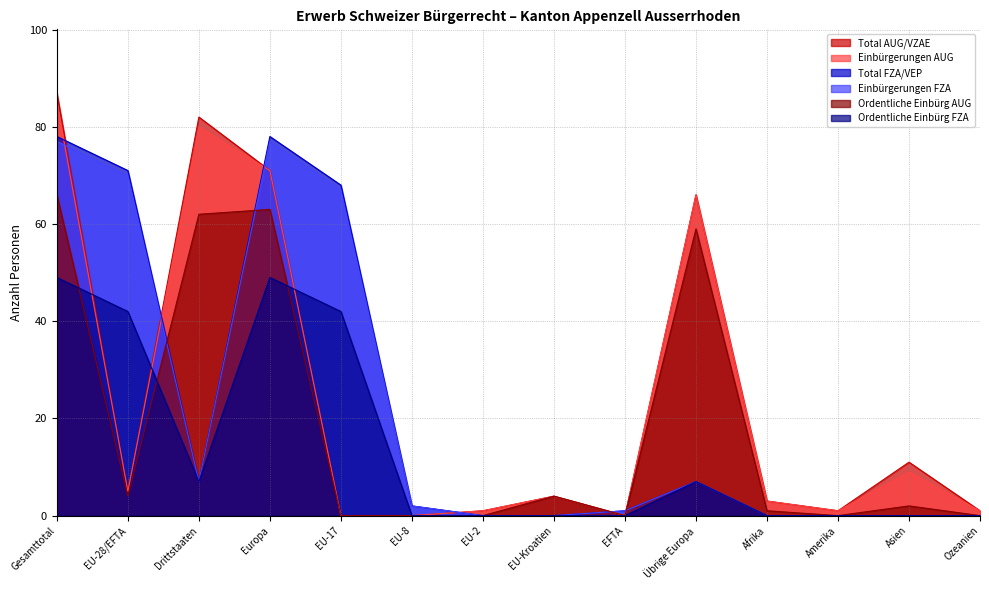

Reading left to right, list all the values displayed in this chart.

Total AUG/VZAE: 87	5	82	71	0	0	1	4	0	66	3	1	11	1
Einbürgerungen AUG: 85	5	80	71	0	0	1	4	0	66	3	1	9	1
Total FZA/VEP: 78	71	7	78	68	2	0	0	1	7	0	0	0	0
Einbürgerungen FZA: 77	70	7	77	67	2	0	0	1	7	0	0	0	0
Ordentliche Einbürg AUG: 66	4	62	63	0	0	0	4	0	59	1	0	2	0
Ordentliche Einbürg FZA: 49	42	7	49	42	0	0	0	0	7	0	0	0	0